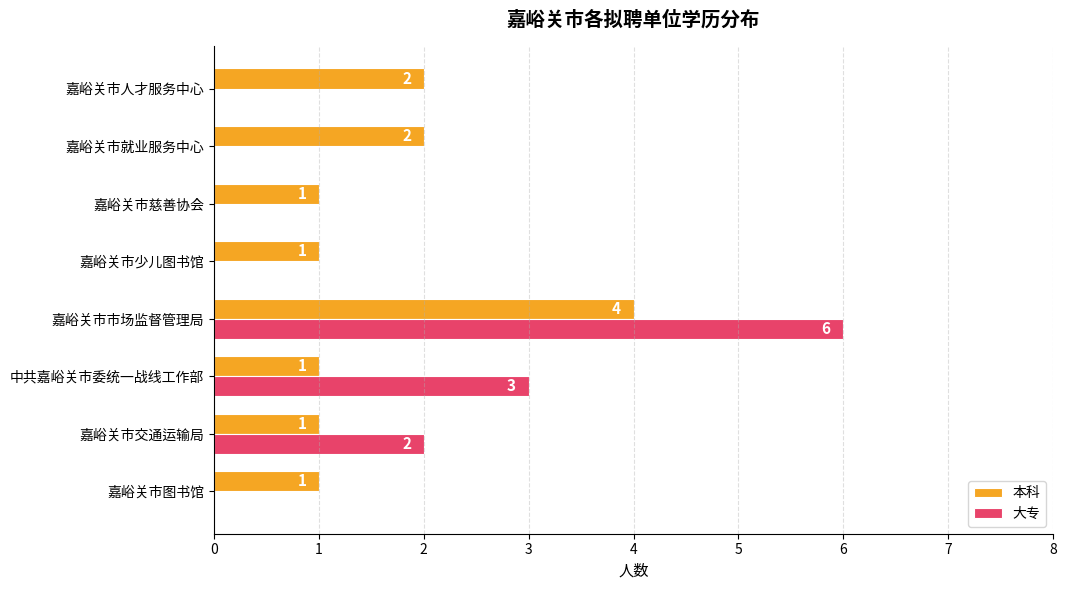

What is the sum of the 大专 values at 嘉峪关市人才服务中心 and 中共嘉峪关市委统一战线工作部?

3